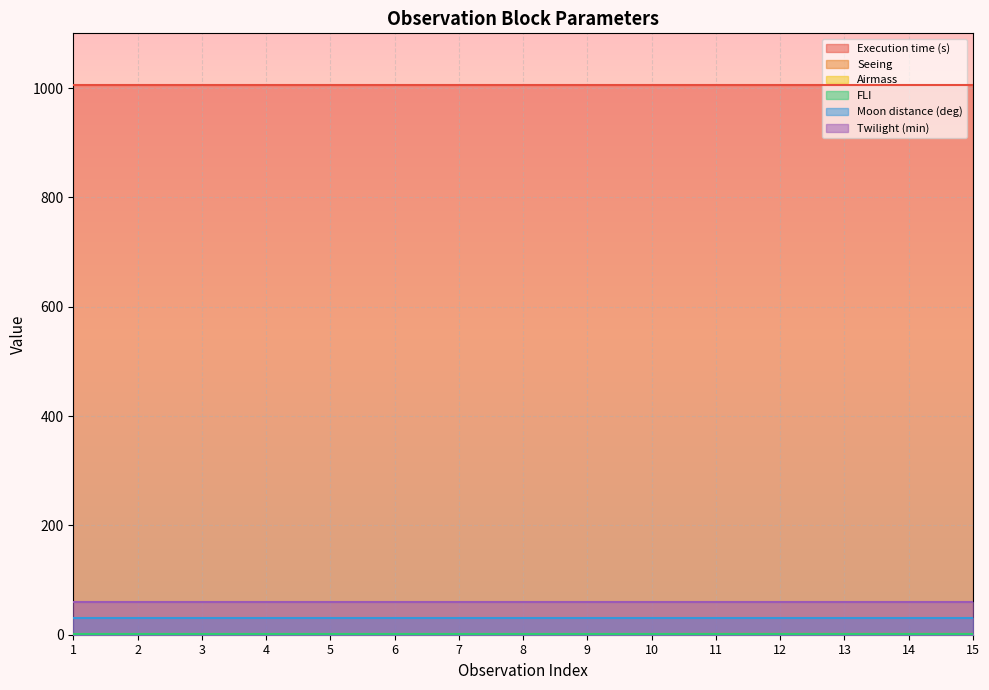

What is the smallest value displayed?

1.0